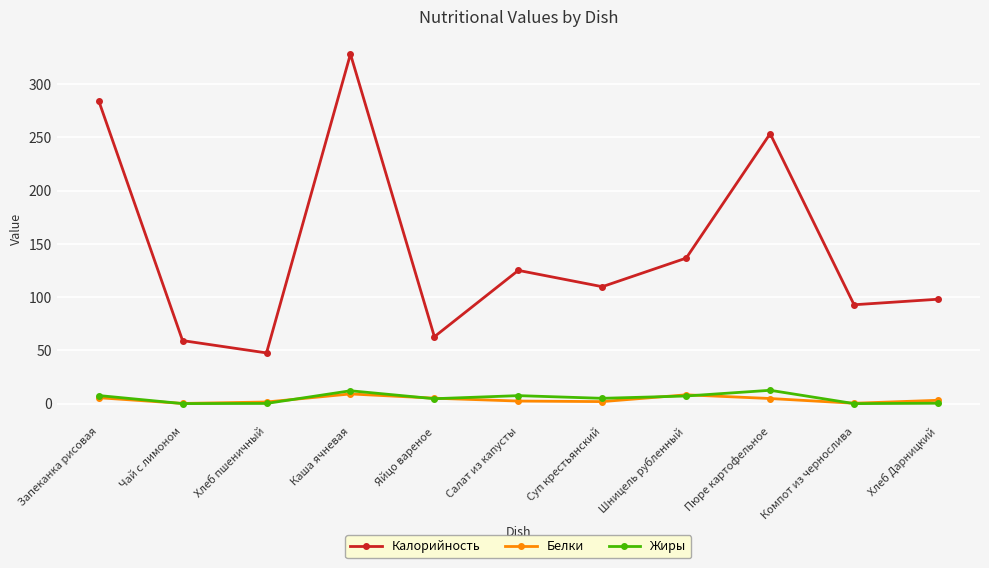

At which label does Калорийность reach its minimum?

Хлеб пшеничный